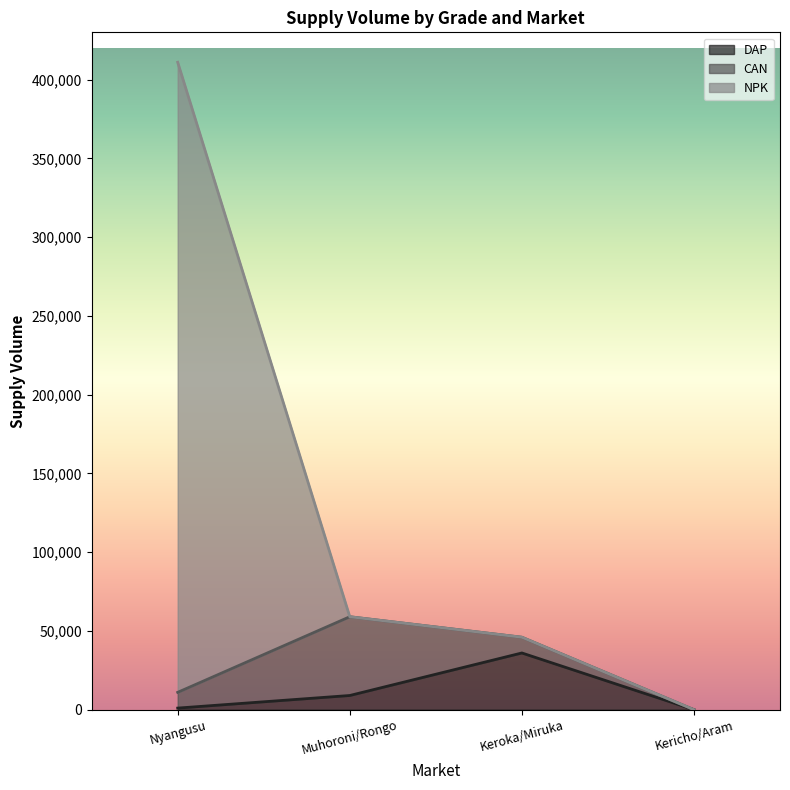

Where does the DAP series first go above 9000?

Keroka/Miruka